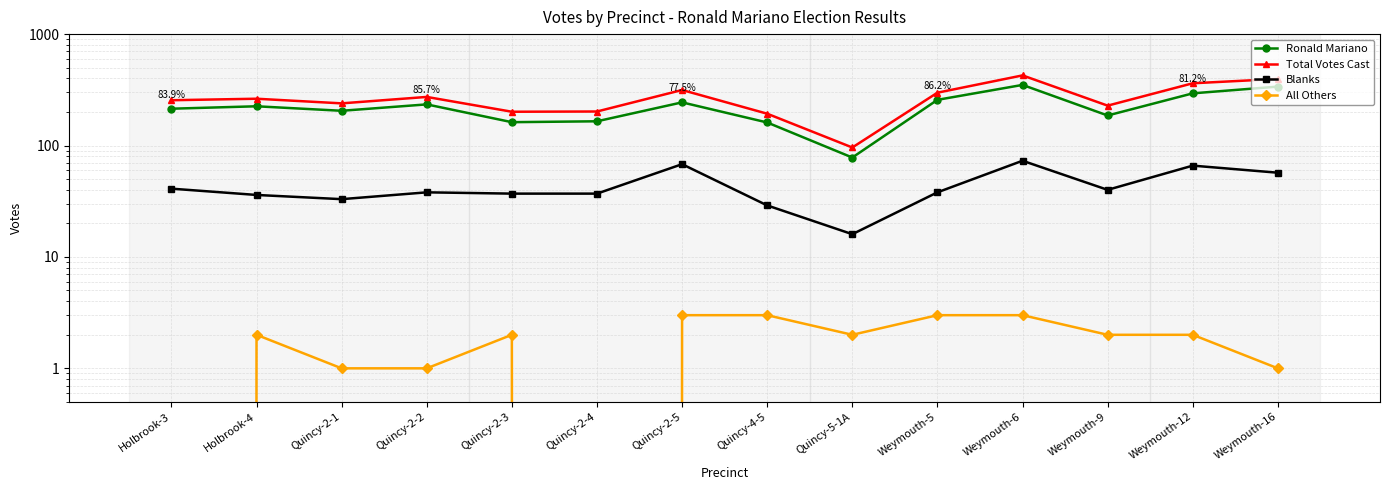

Rank the series at Quincy-2-4 from highest to lowest value.

Total Votes Cast, Ronald Mariano, Blanks, All Others